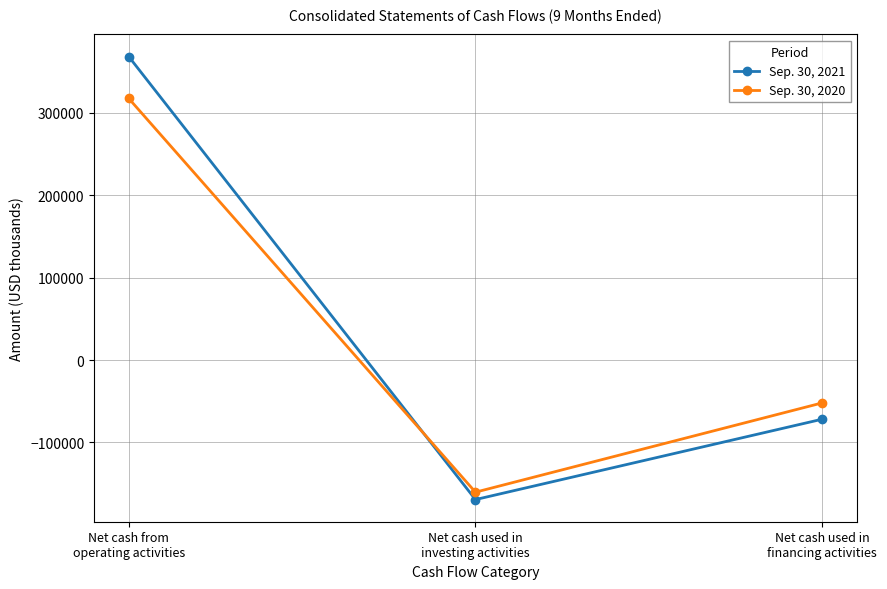

Rank the series at Net cash used in
financing activities from lowest to highest value.

Sep. 30, 2021, Sep. 30, 2020